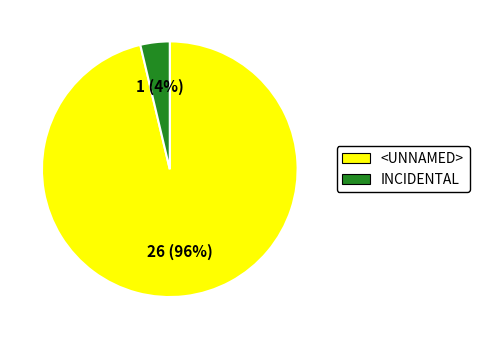

Between <UNNAMED> and INCIDENTAL, which is larger?

<UNNAMED>